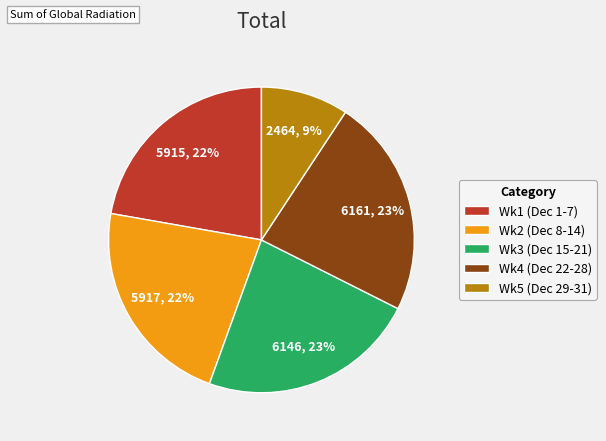

What percentage is the Wk1 (Dec 1-7) slice, to the nearest percent?

22%